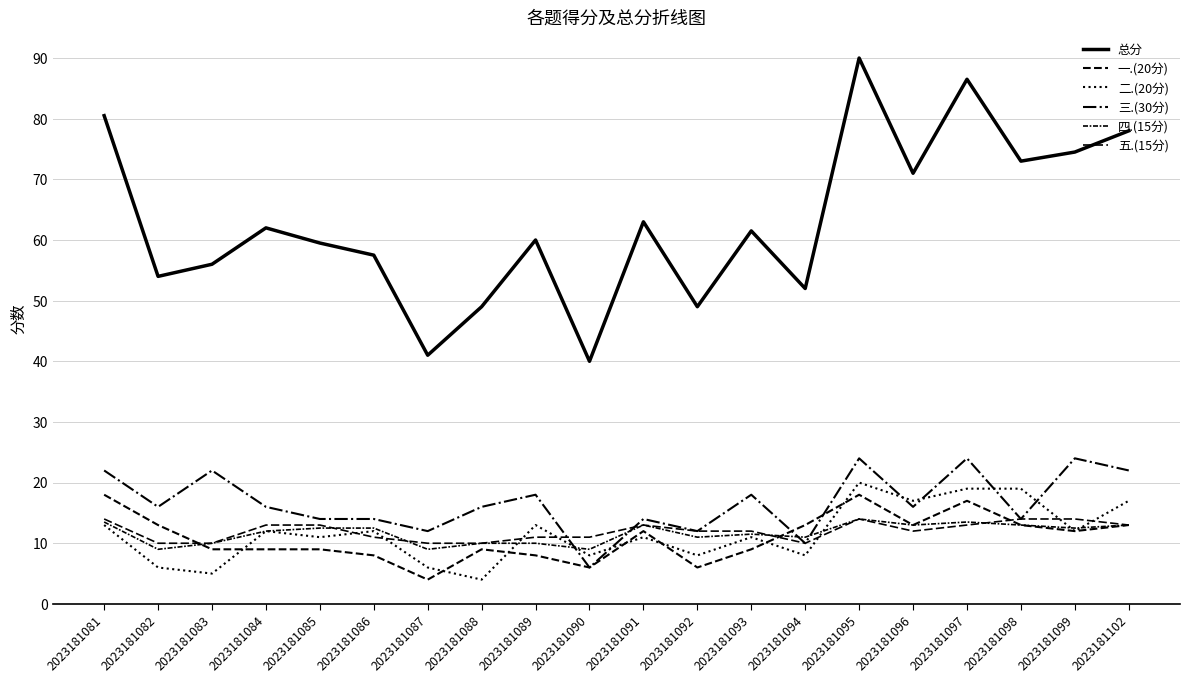

The 二.(20分) series shows 7.2 at 2023181084. True or false?

False